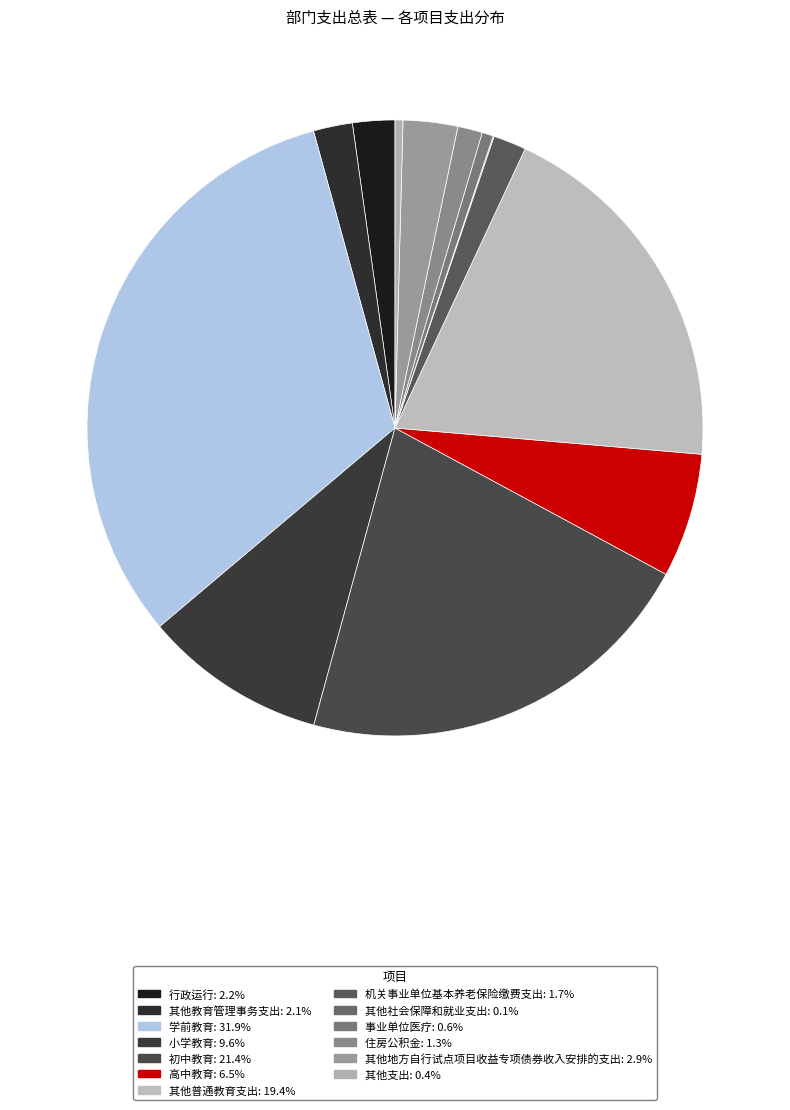

To the nearest percent, what percentage of the pie is 初中教育?

21%